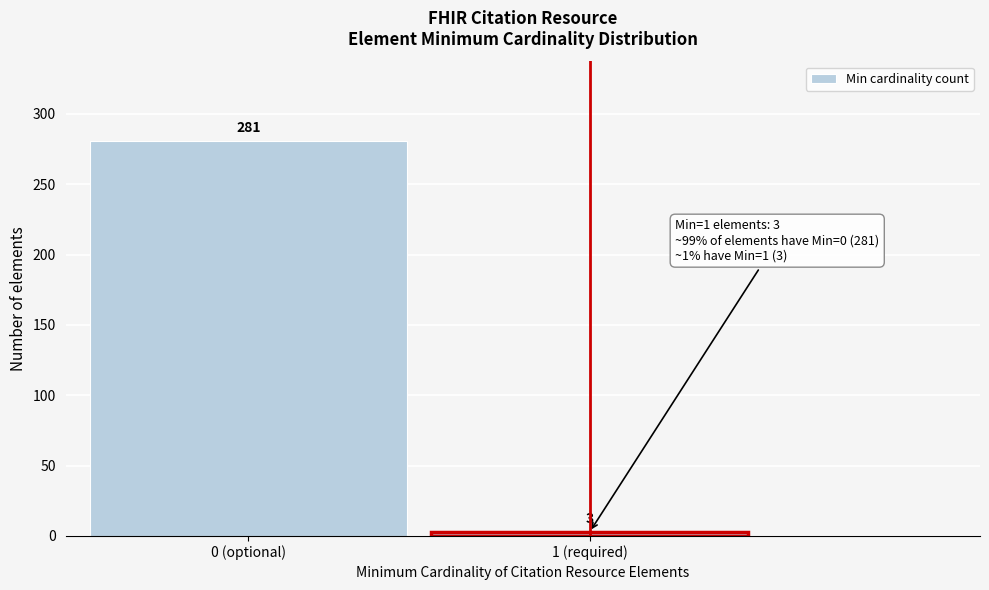

Reading left to right, list all the values displayed in this chart.

0 (optional)=281	1 (required)=3